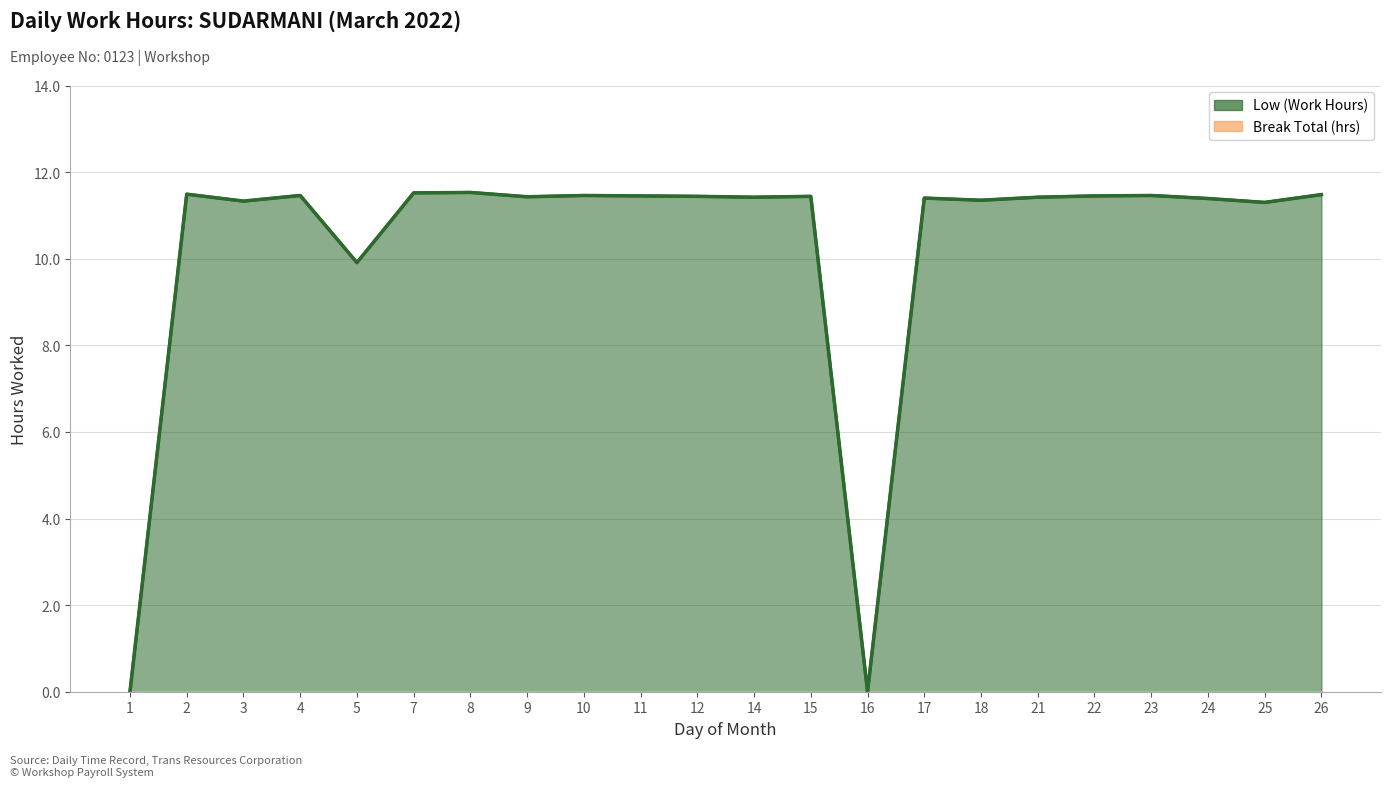

What is the difference between the maximum and second lowest values?

11.5